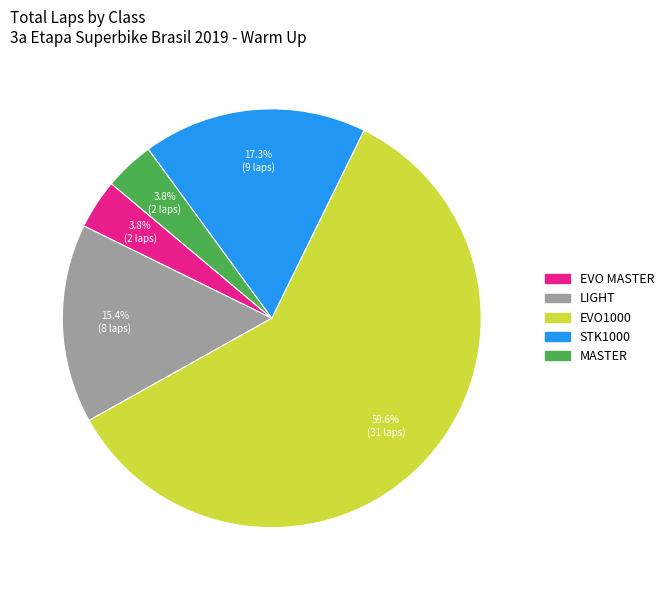

Is the sum of LIGHT and MASTER greater than half?

No